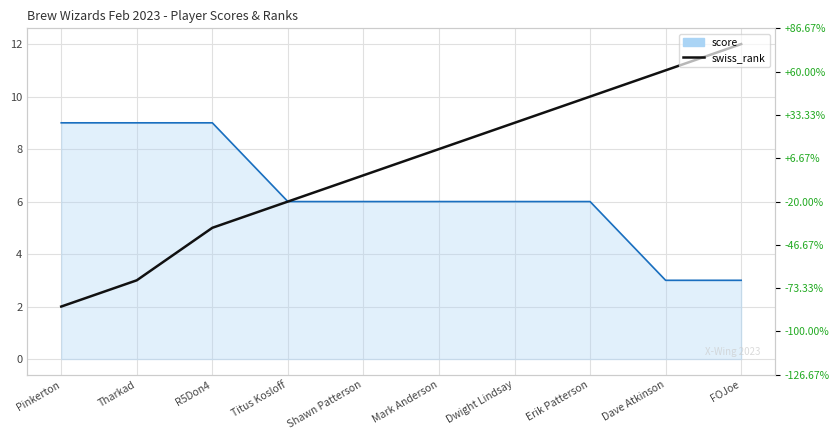

What is the sum of the swiss_rank values at Pinkerton and Tharkad?

5